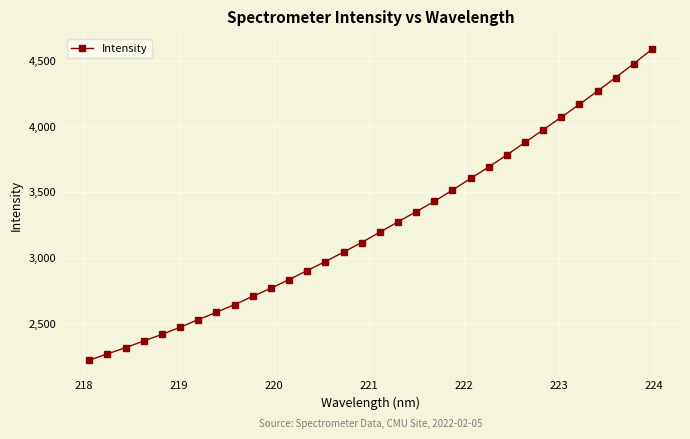

Does the chart have visible grid lines?

Yes